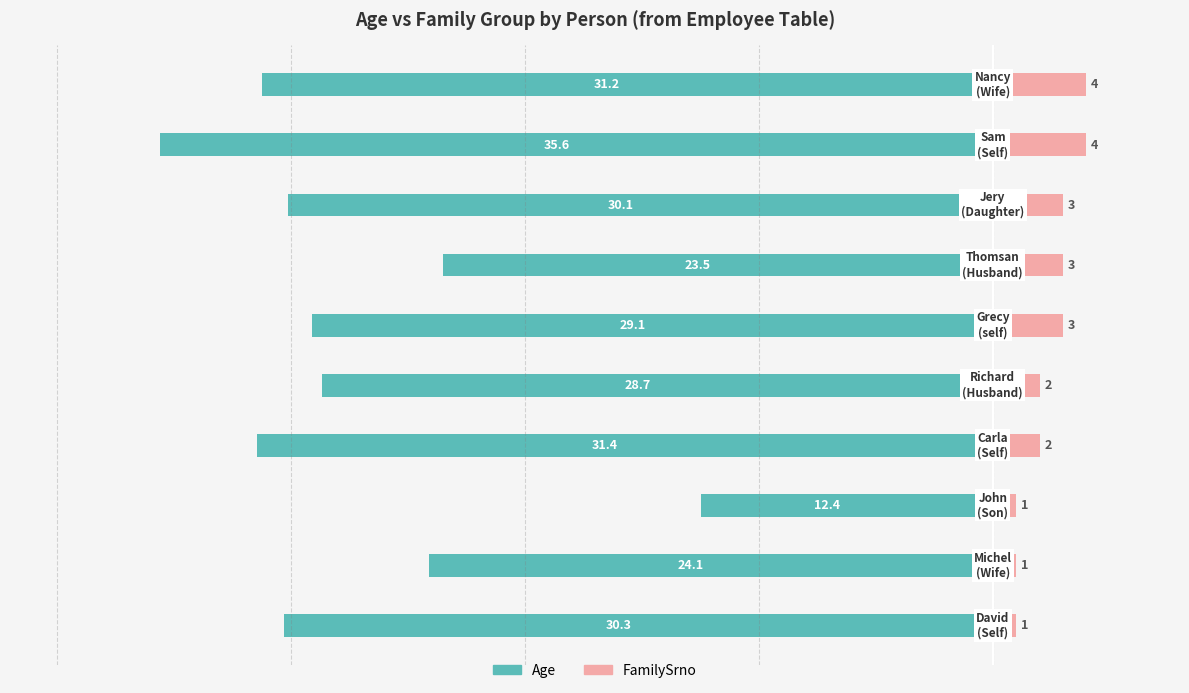

The value of Age at 3 is -46.9. True or false?

False